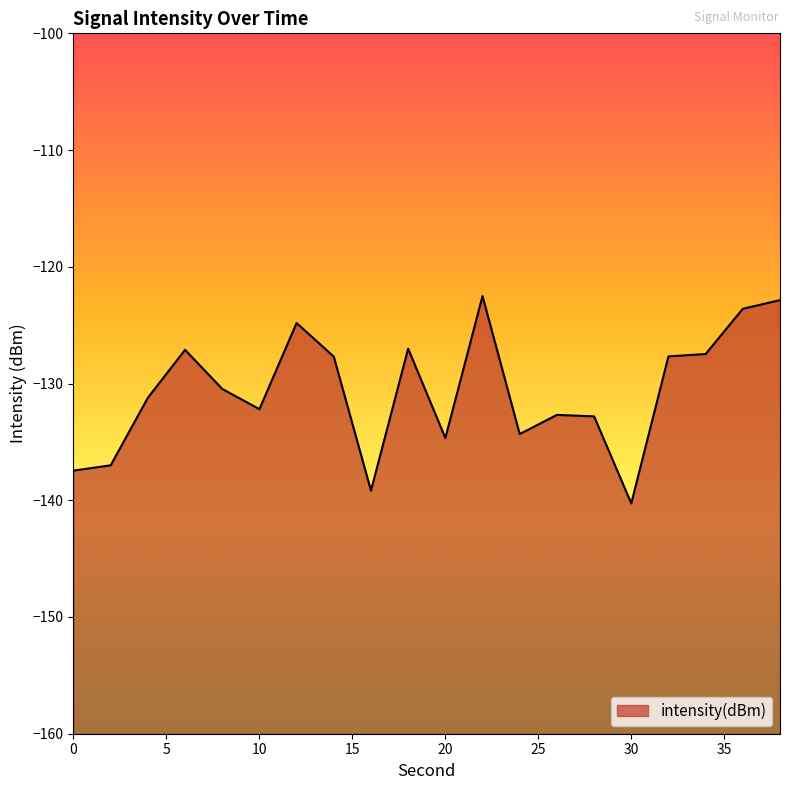

Reading right to left, transcribe all the data shown in this chart.

-122.9	-123.6	-127.5	-127.7	-140.3	-132.8	-132.7	-134.3	-122.5	-134.7	-127.0	-139.2	-127.7	-124.8	-132.2	-130.5	-127.1	-131.2	-137.0	-137.5